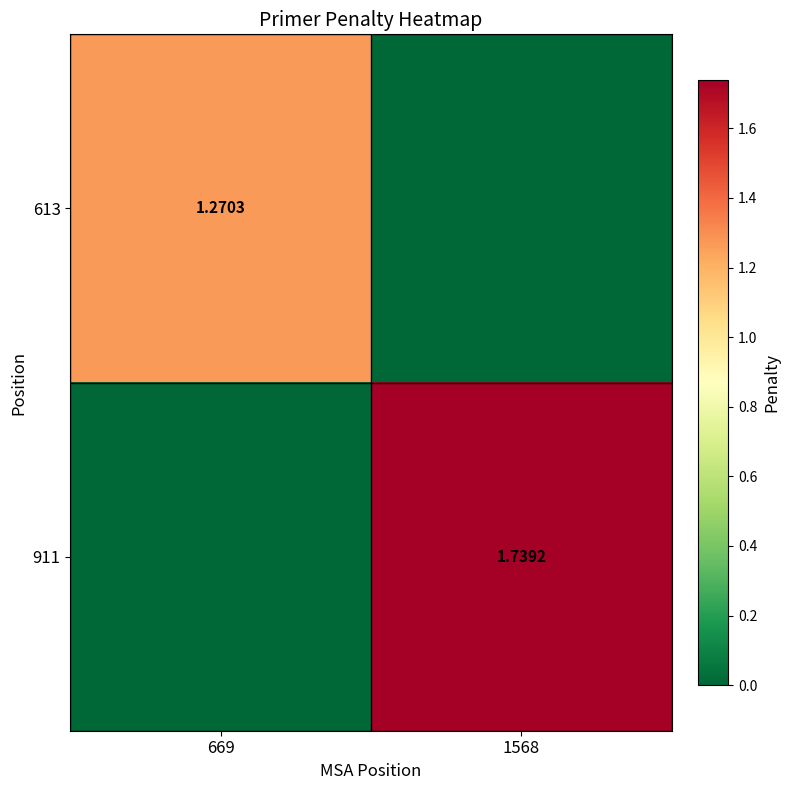

Where does the 911 series first go above 1?

1568